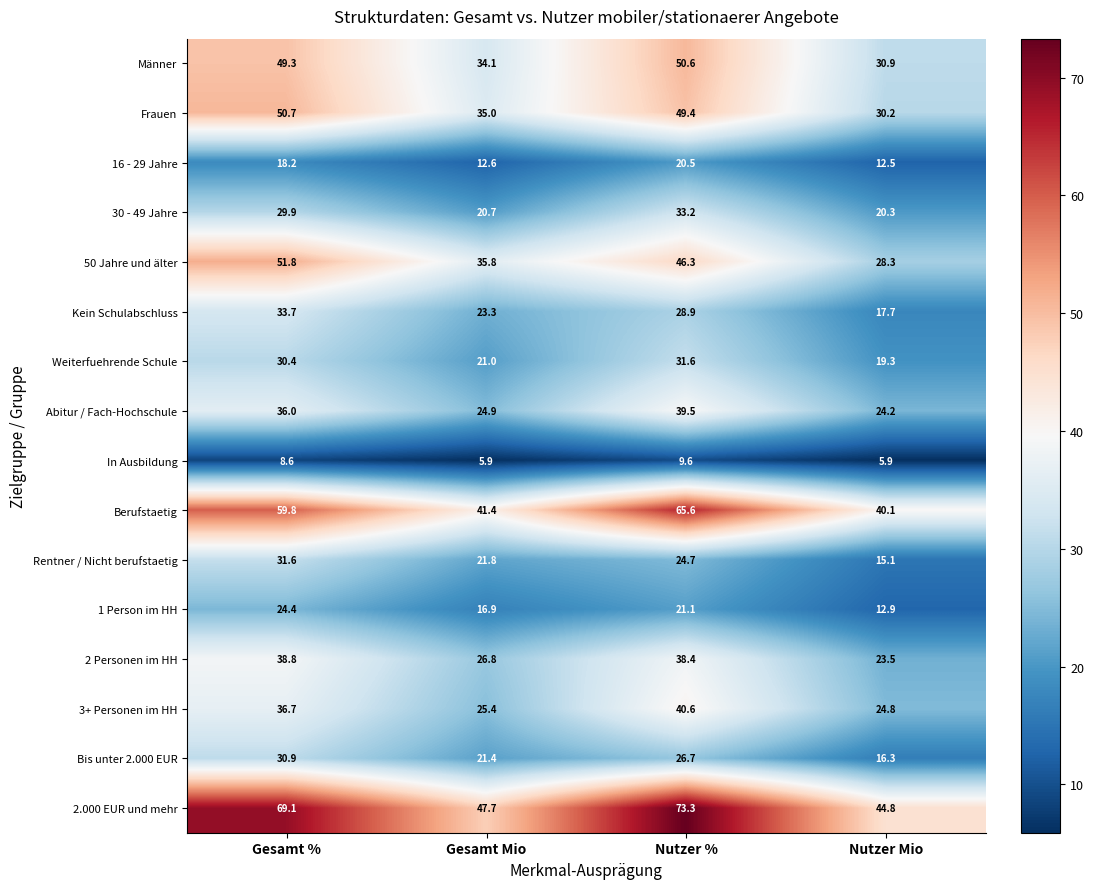

Between Gesamt % and Nutzer Mio, which series saw the biggest shift?

2.000 EUR und mehr